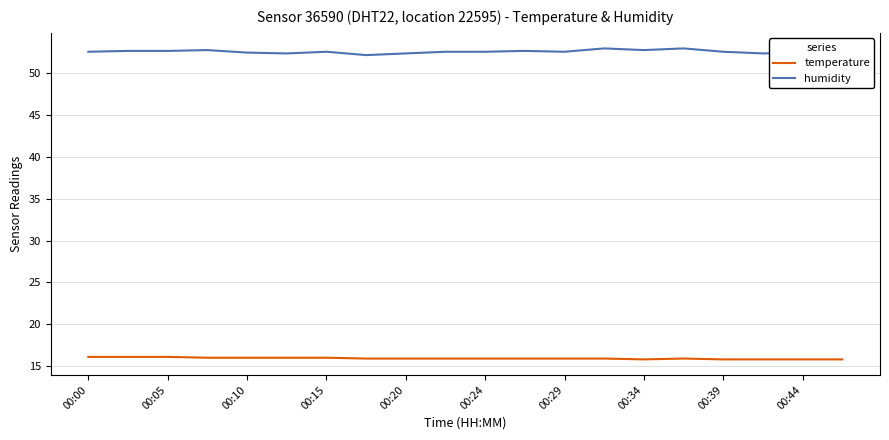

Which series has the largest total across all categories?

humidity